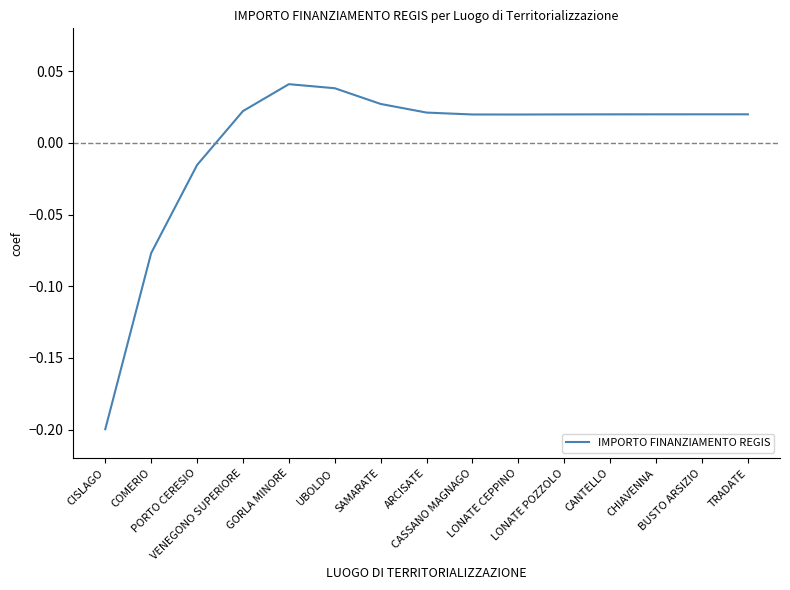

What is the difference between the maximum and minimum values?

0.2